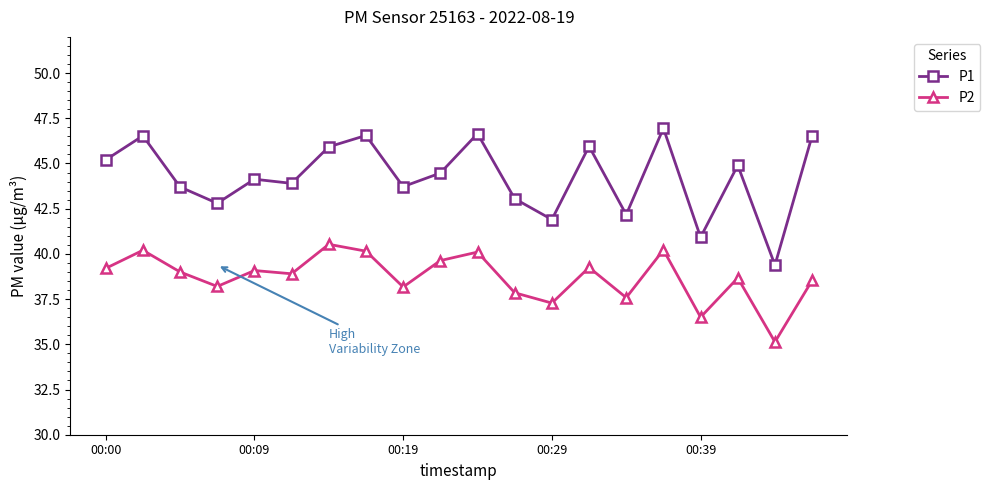

What is the average value of the P1 series?

44.3